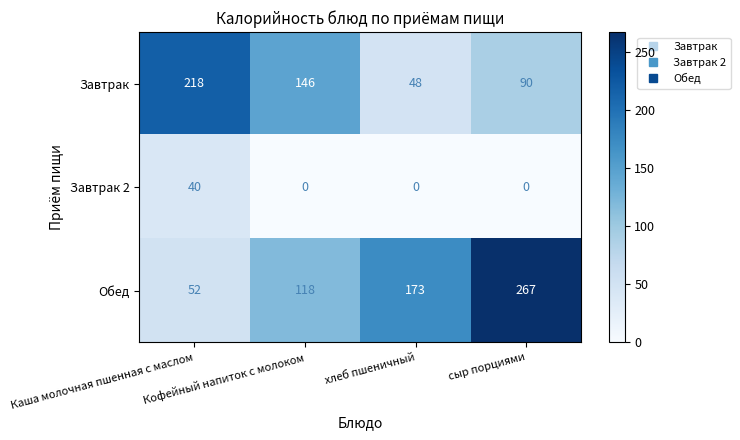

Which series has the largest range (max minus min)?

Обед